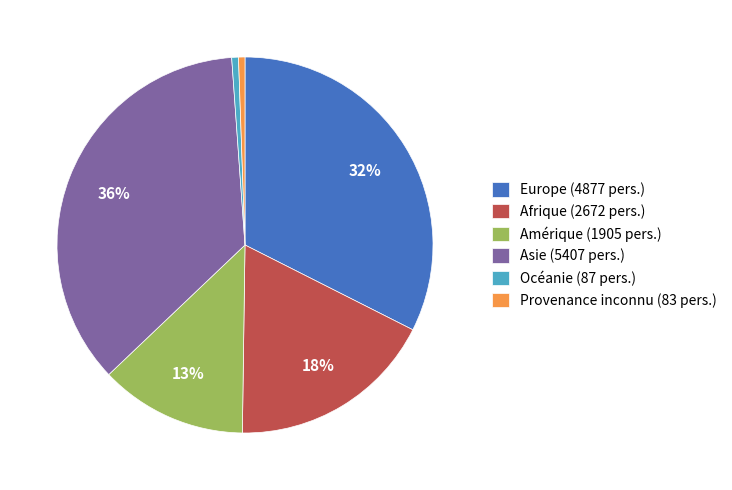

To the nearest percent, what percentage of the pie is Provenance inconnu?

1%